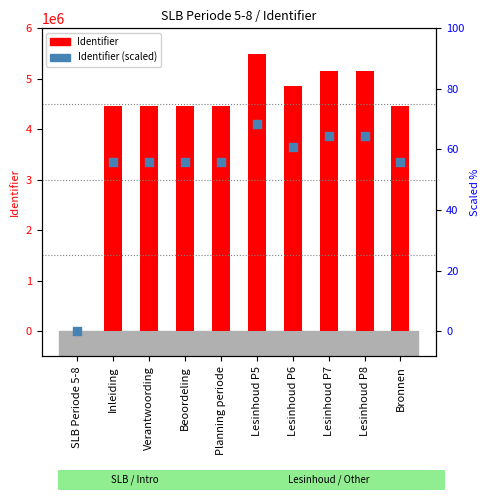

What are all the series names shown in the legend?

Identifier, Identifier (scaled)